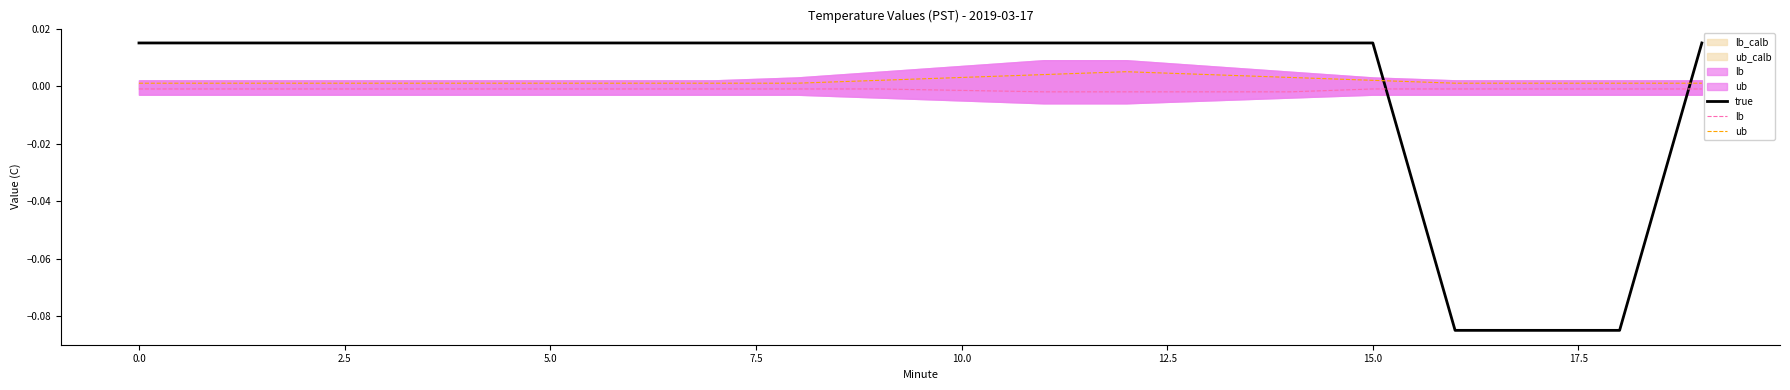

True or false: lb and true intersect in this chart.

True